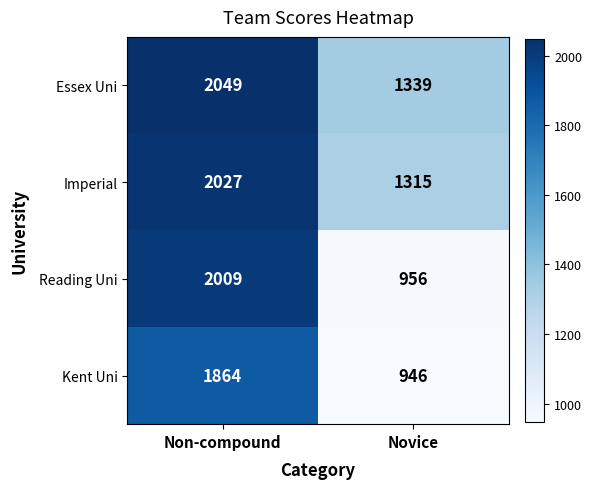

Which category has the lowest value across all series?

Novice